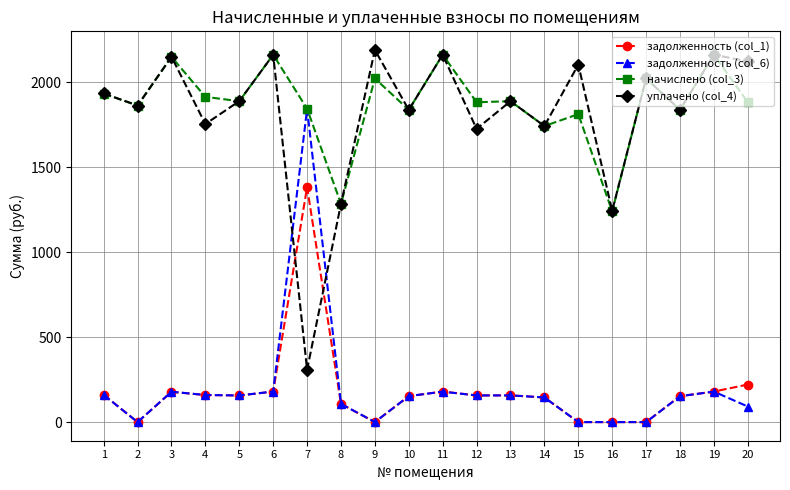

At 20, list the series in order from largest to smallest.

уплачено (col_4), начислено (col_3), задолженность (col_1), задолженность (col_6)